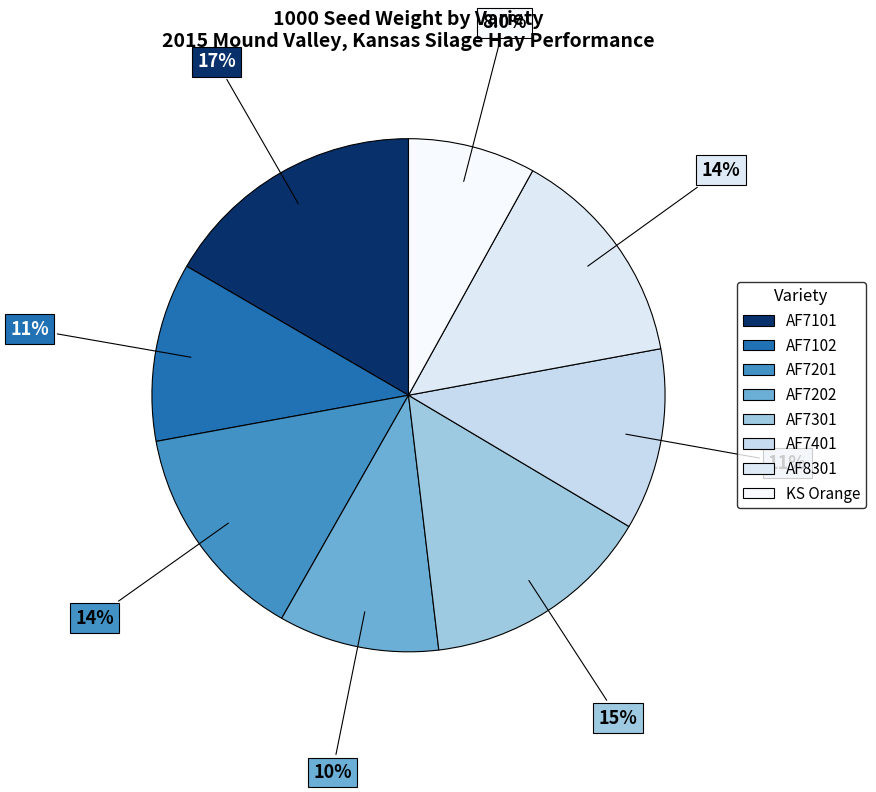

To the nearest percent, what is the difference between the largest and smallest slice percentages?

9%